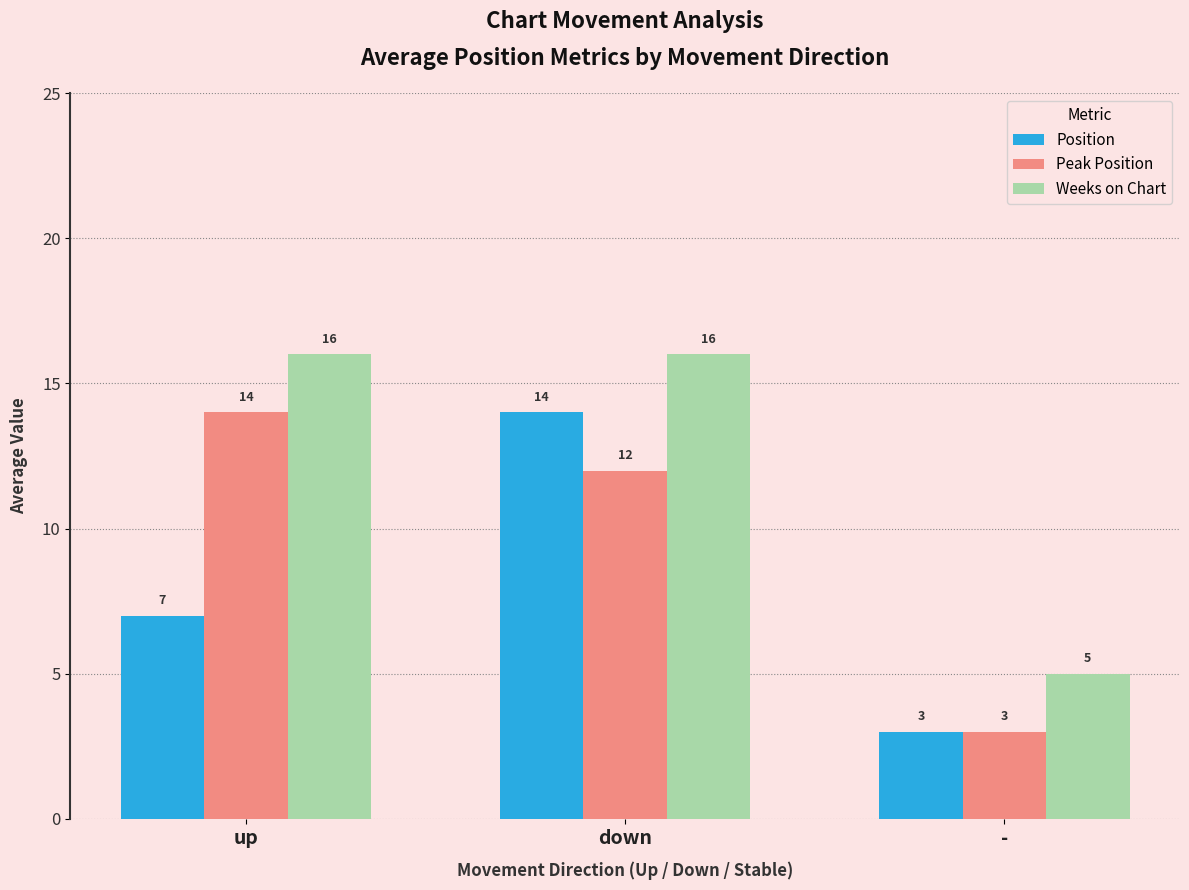

Is it true that Weeks on Chart equals 5 at -?

True